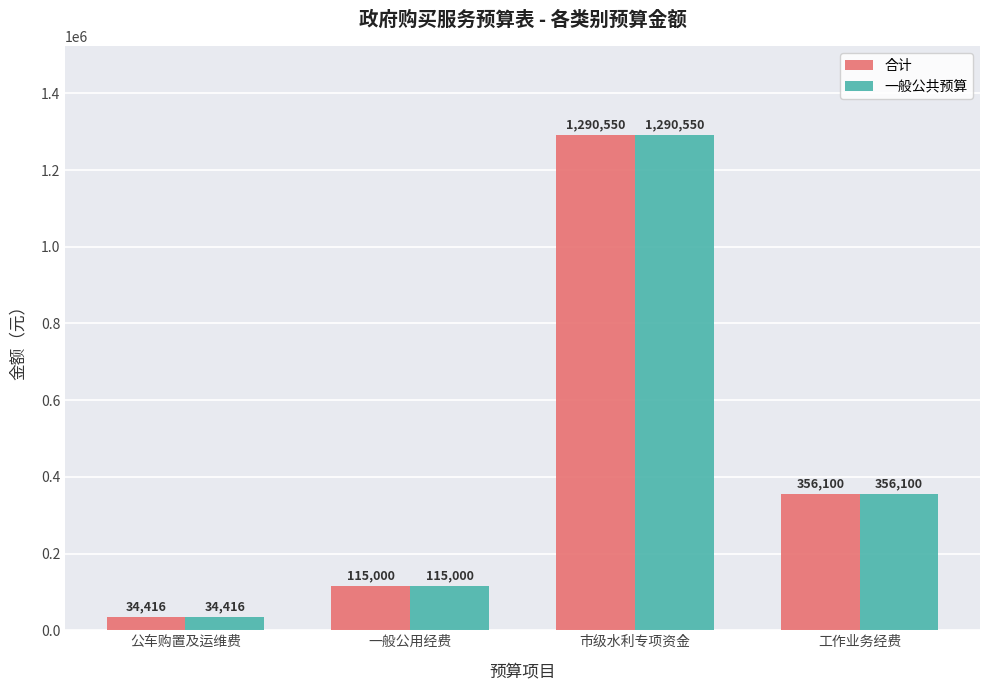

List the labels in order of 一般公共预算 value, smallest first.

公车购置及运维费, 一般公用经费, 工作业务经费, 市级水利专项资金